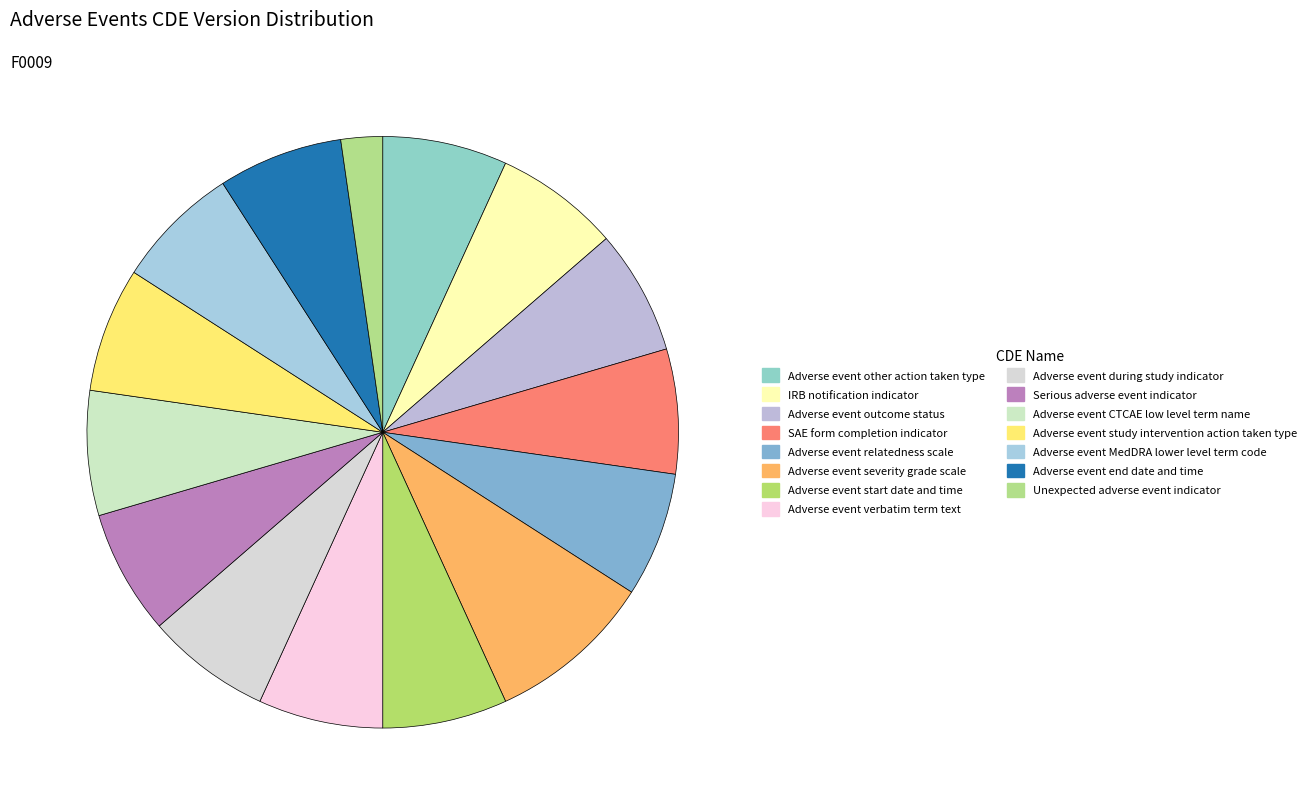

Is there a majority slice in this chart?

No